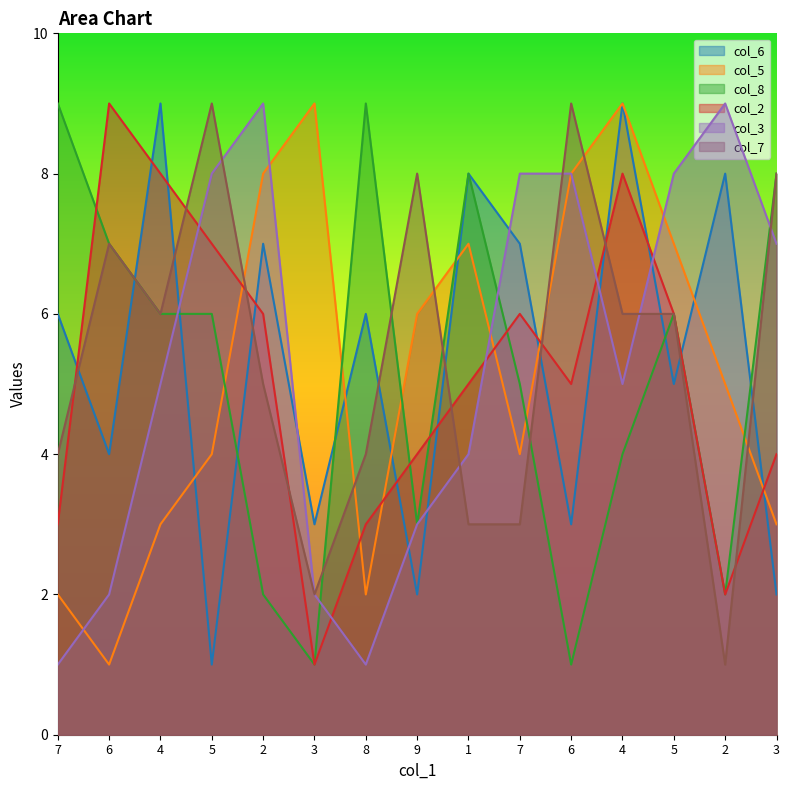

Which category has the highest value across all series?

4